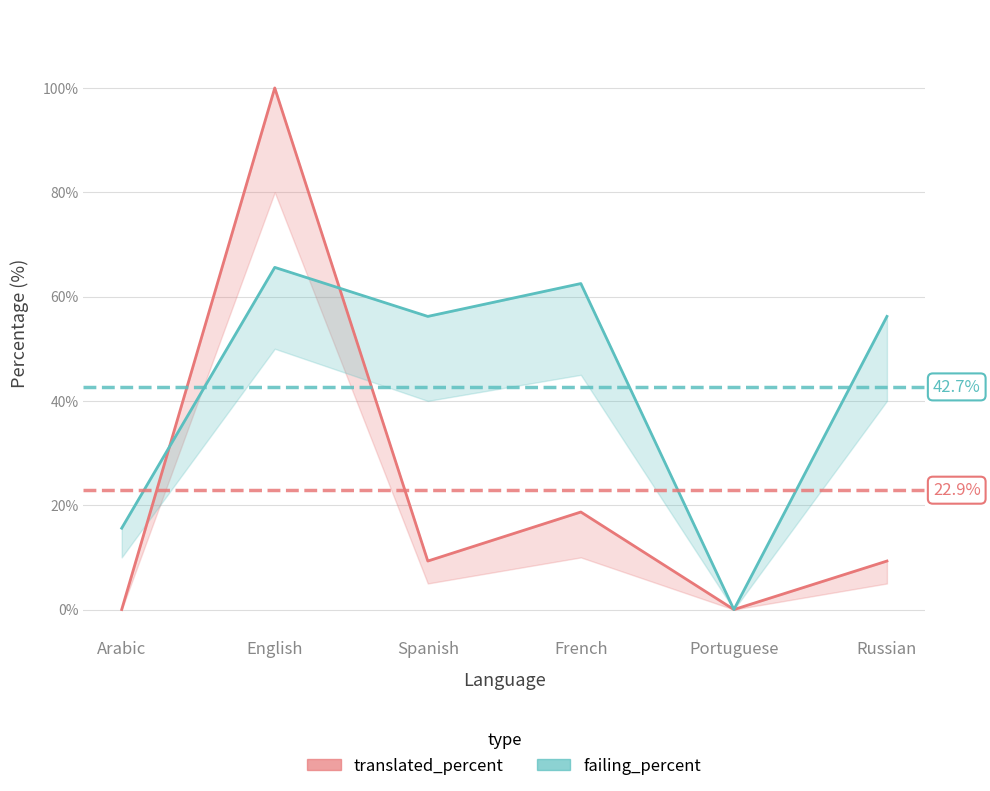

In failing_percent, how many points are higher than both neighbors (excluding endpoints)?

2